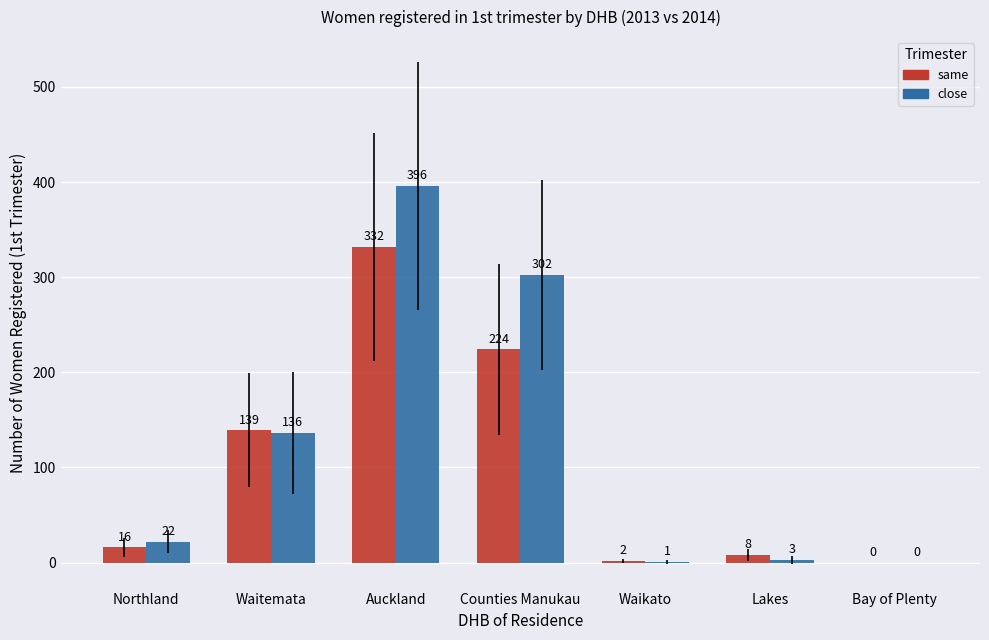

What is the sum of the close values at Waitemata and Counties Manukau?

438